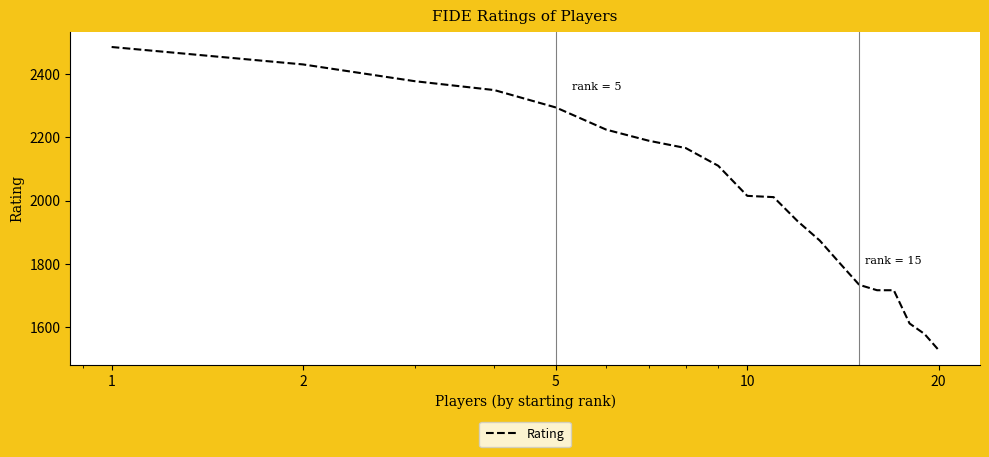

What is the difference between the maximum and minimum values?

957